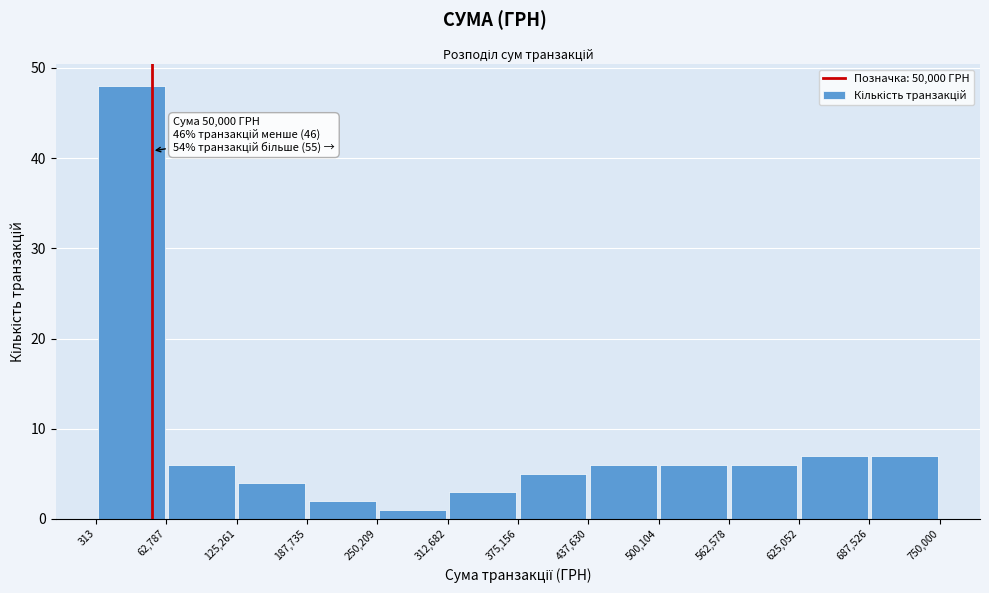

Which range on the x-axis has the tallest bar?

313 to 62,787